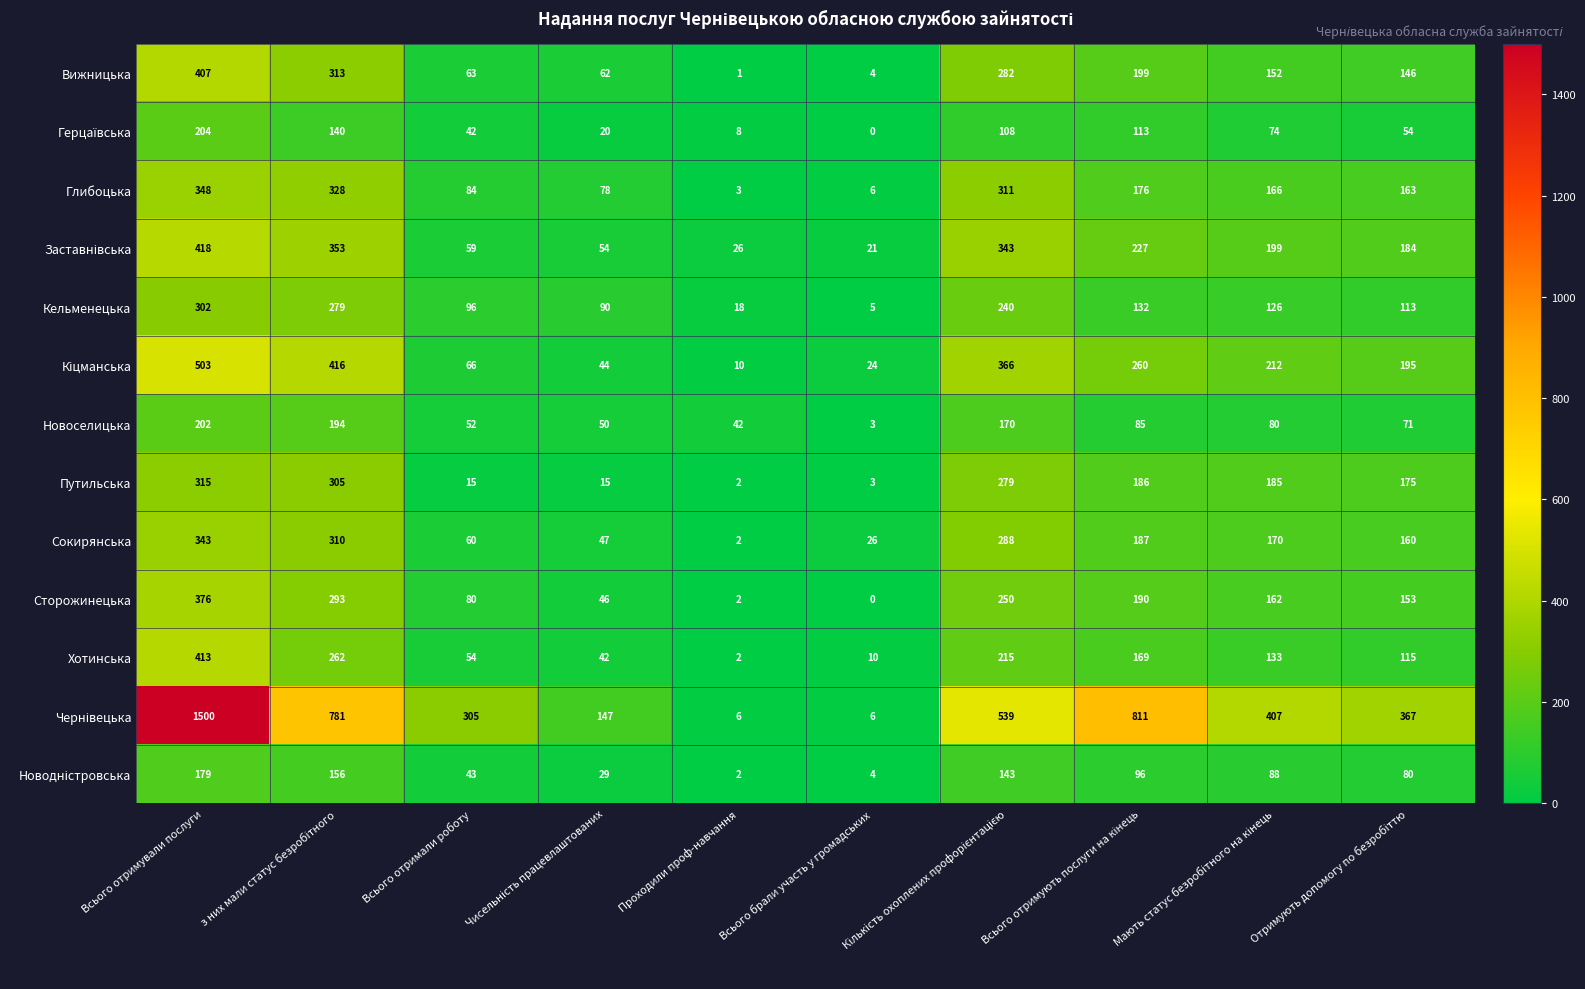

At which category is the sum across all series the highest?

Всього отримували послуги